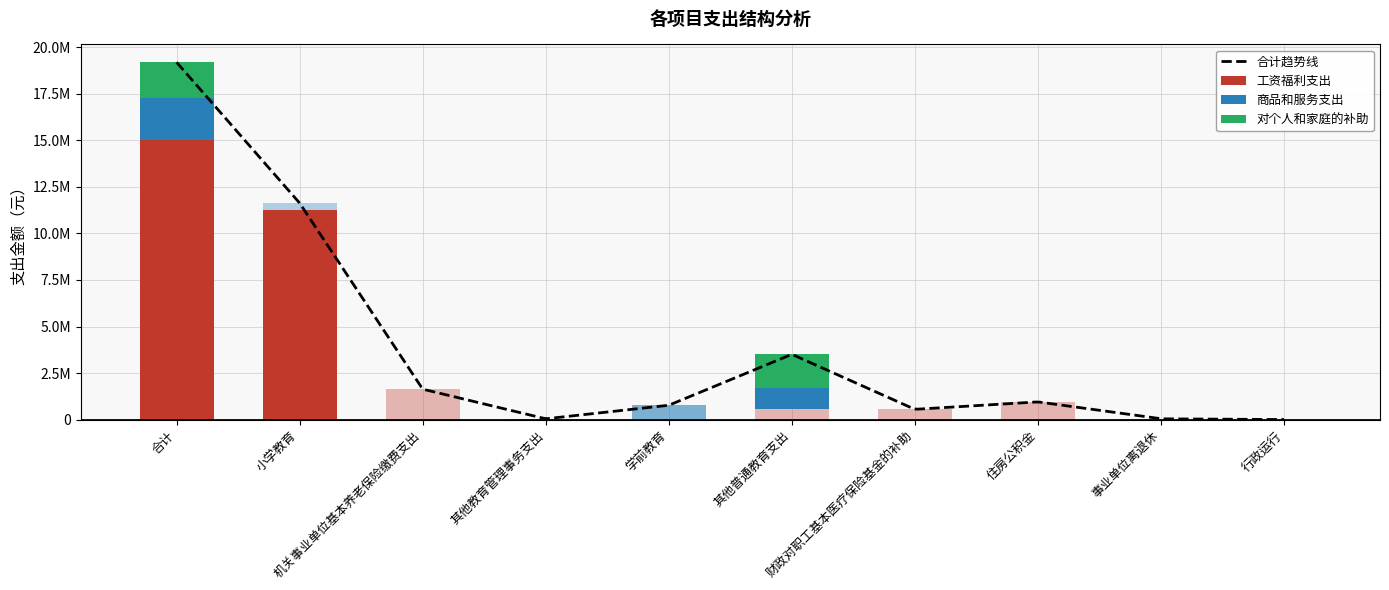

At which label is 工资福利支出 closest to 7496007?

小学教育